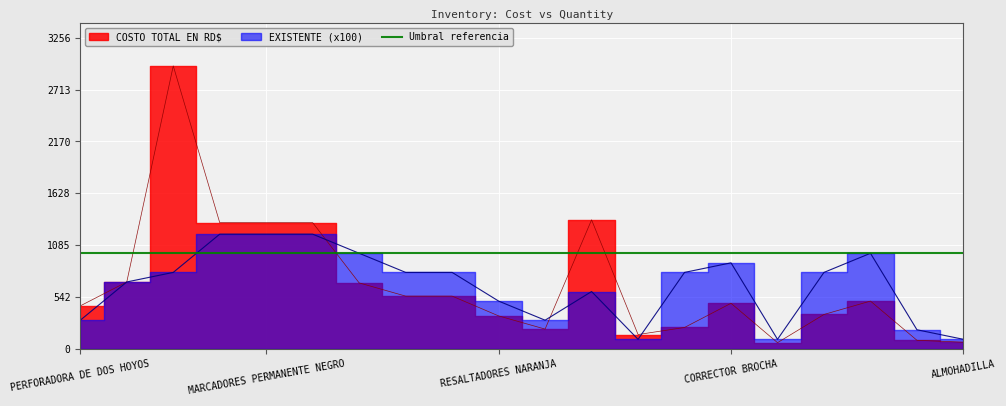

True or false: EXISTENTE has more than 0 points higher than both neighbors.

True